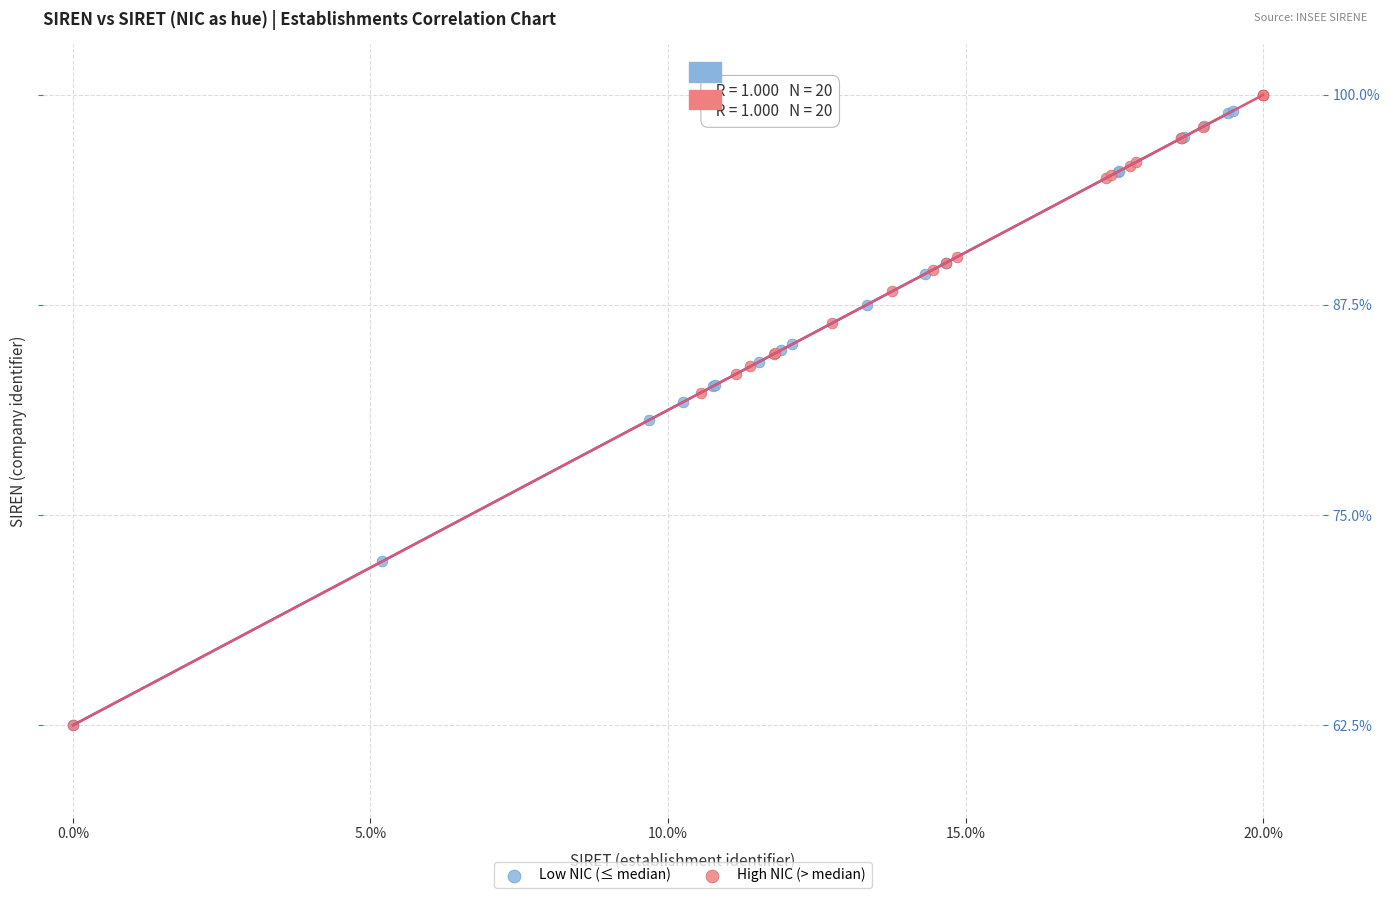

Which series has the widest spread of Y values?

High NIC (> median)